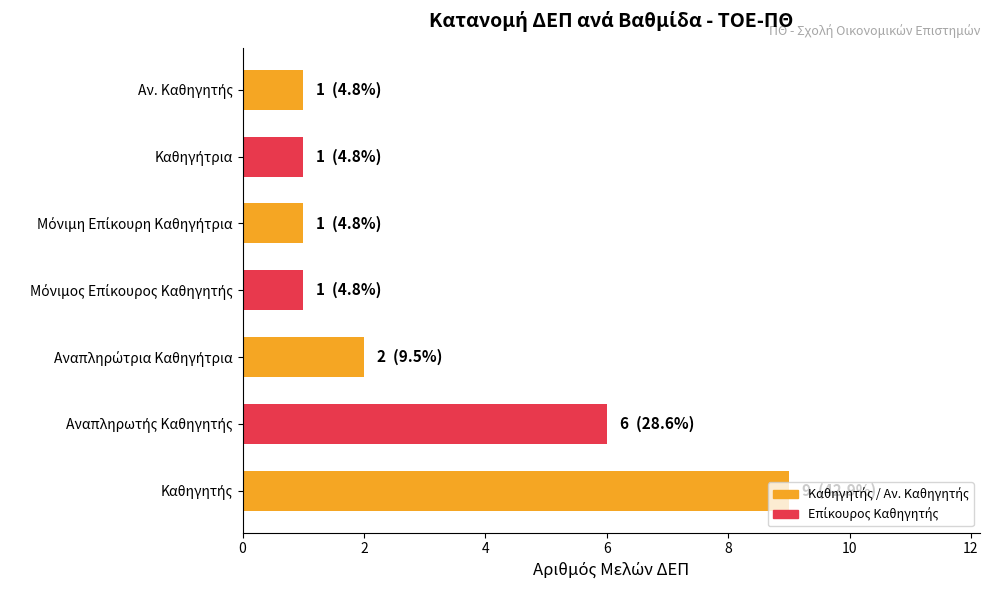

What is the average value?

3